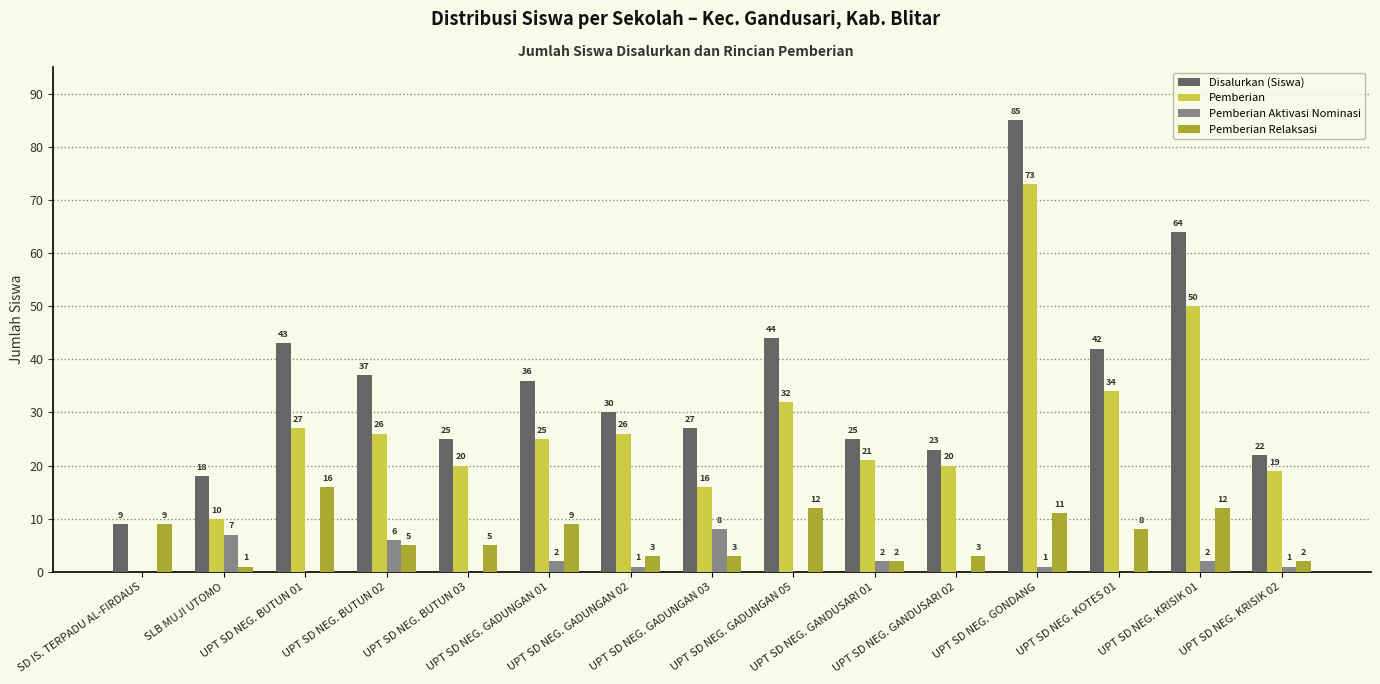

What is the sum of the Disalurkan (Siswa) values at SD IS. TERPADU AL-FIRDAUS and UPT SD NEG. KRISIK 01?

73